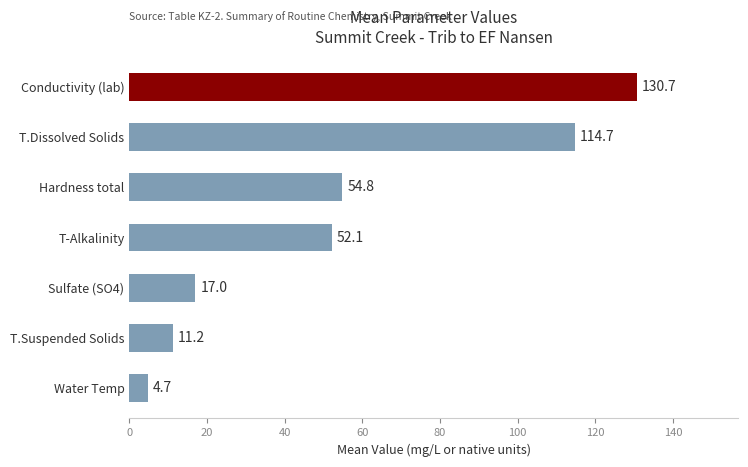

Reading bottom to top, list all the values displayed in this chart.

Water Temp=4.7	T.Suspended Solids=11.2	Sulfate (SO4)=17.0	T-Alkalinity=52.1	Hardness total=54.8	T.Dissolved Solids=114.7	Conductivity (lab)=130.7